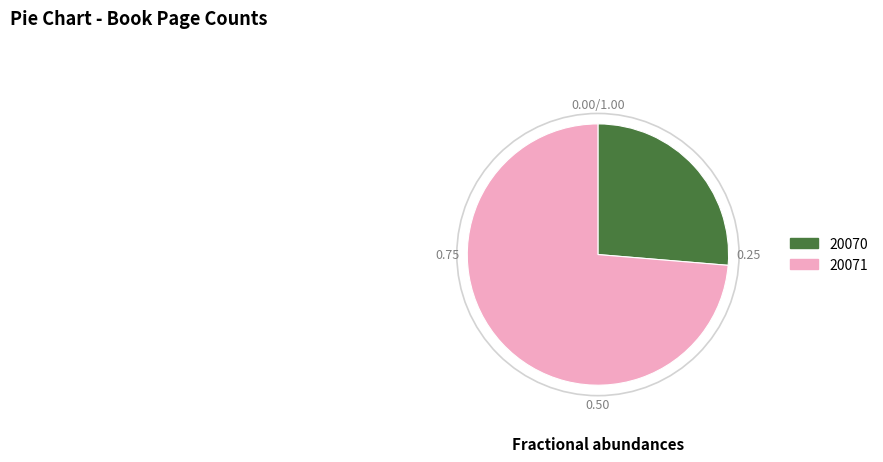

Combined, do 20071 and 20070 account for over 50%?

Yes